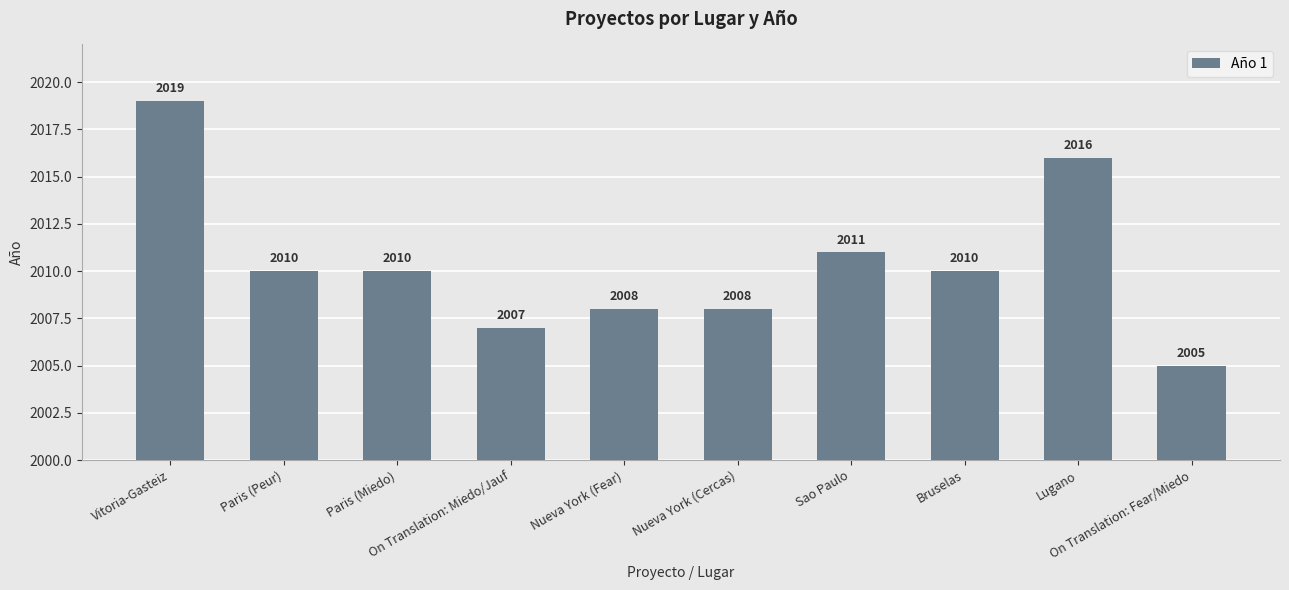

What is the minimum value shown in the chart?

2005